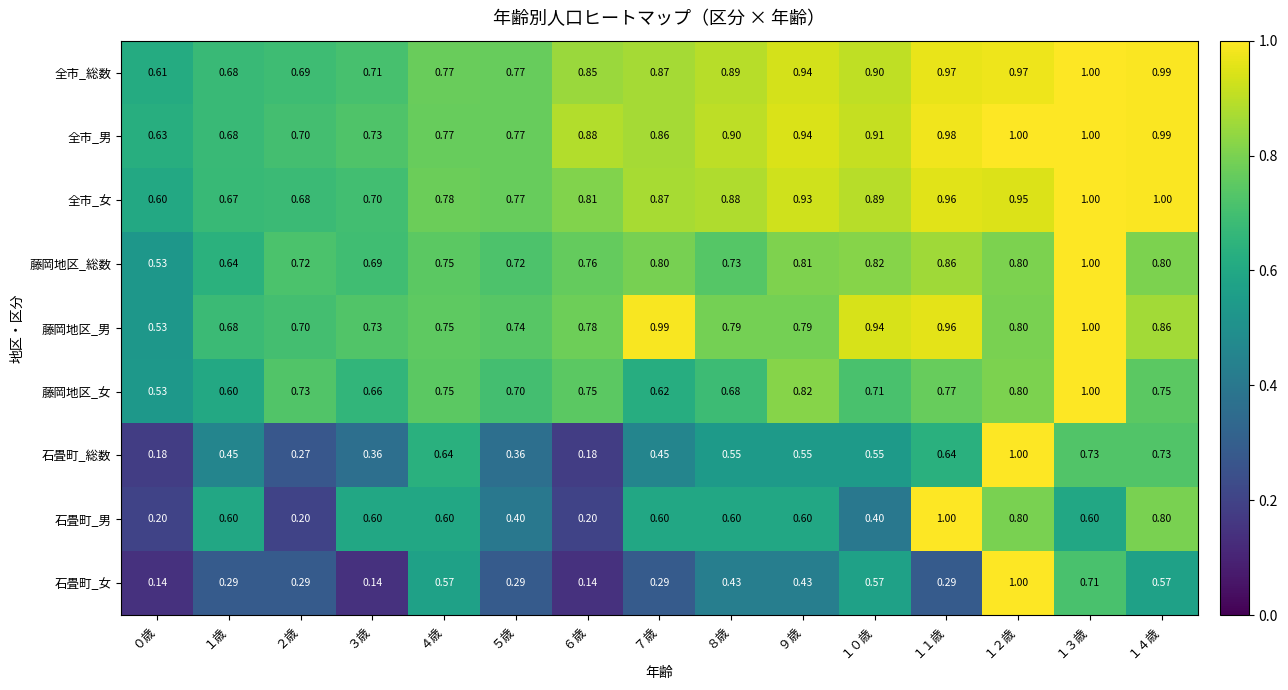

What is the difference between the highest and lowest values at １３歳?

0.4